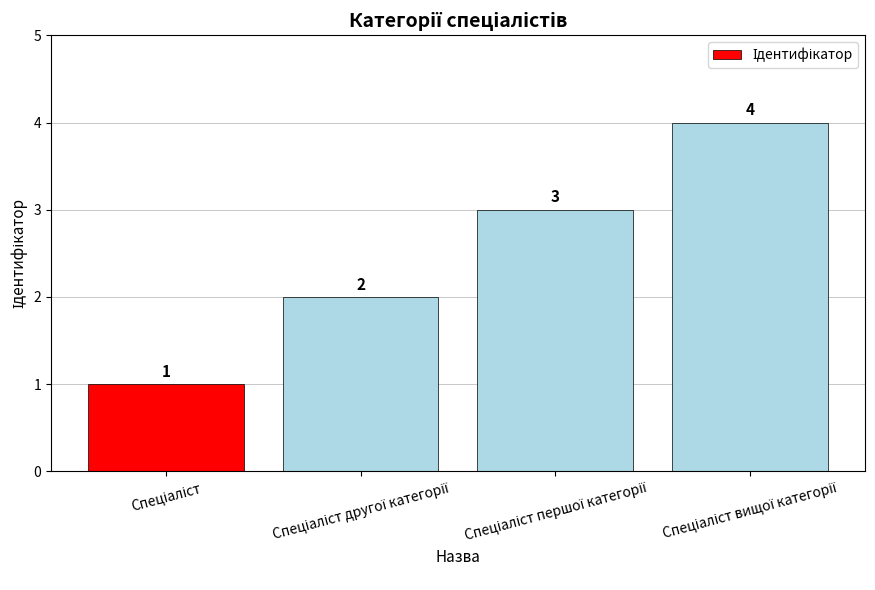

What is the smallest value displayed?

1